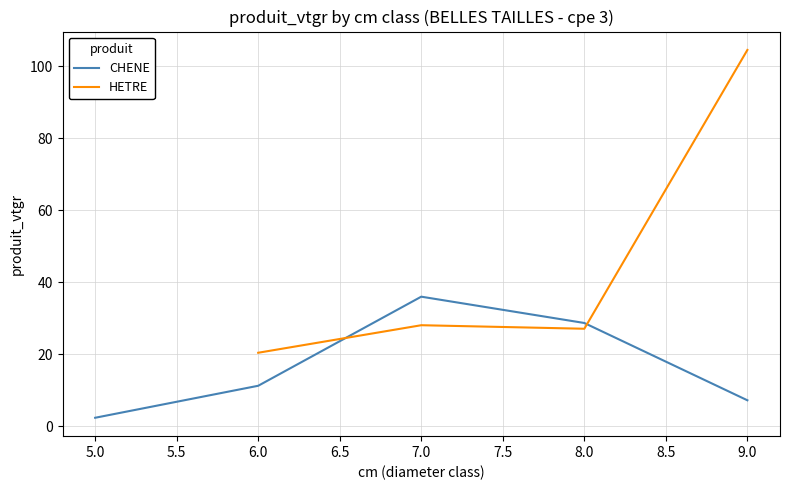

What is the minimum value for CHENE?

2.4